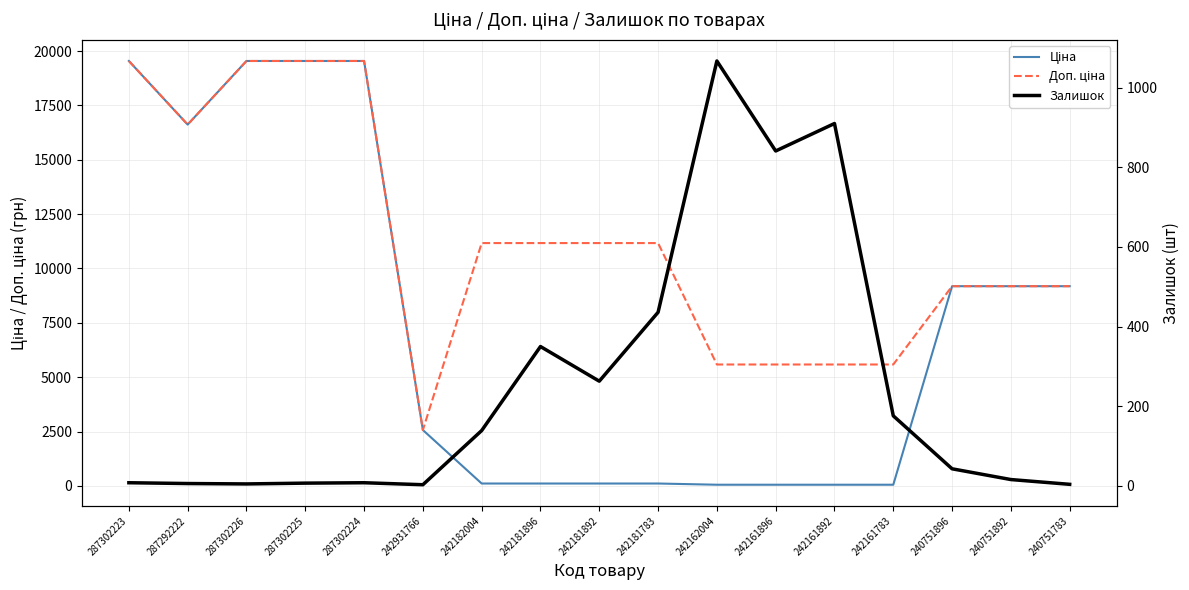

At which category does the chart reach its minimum across all series?

242931766